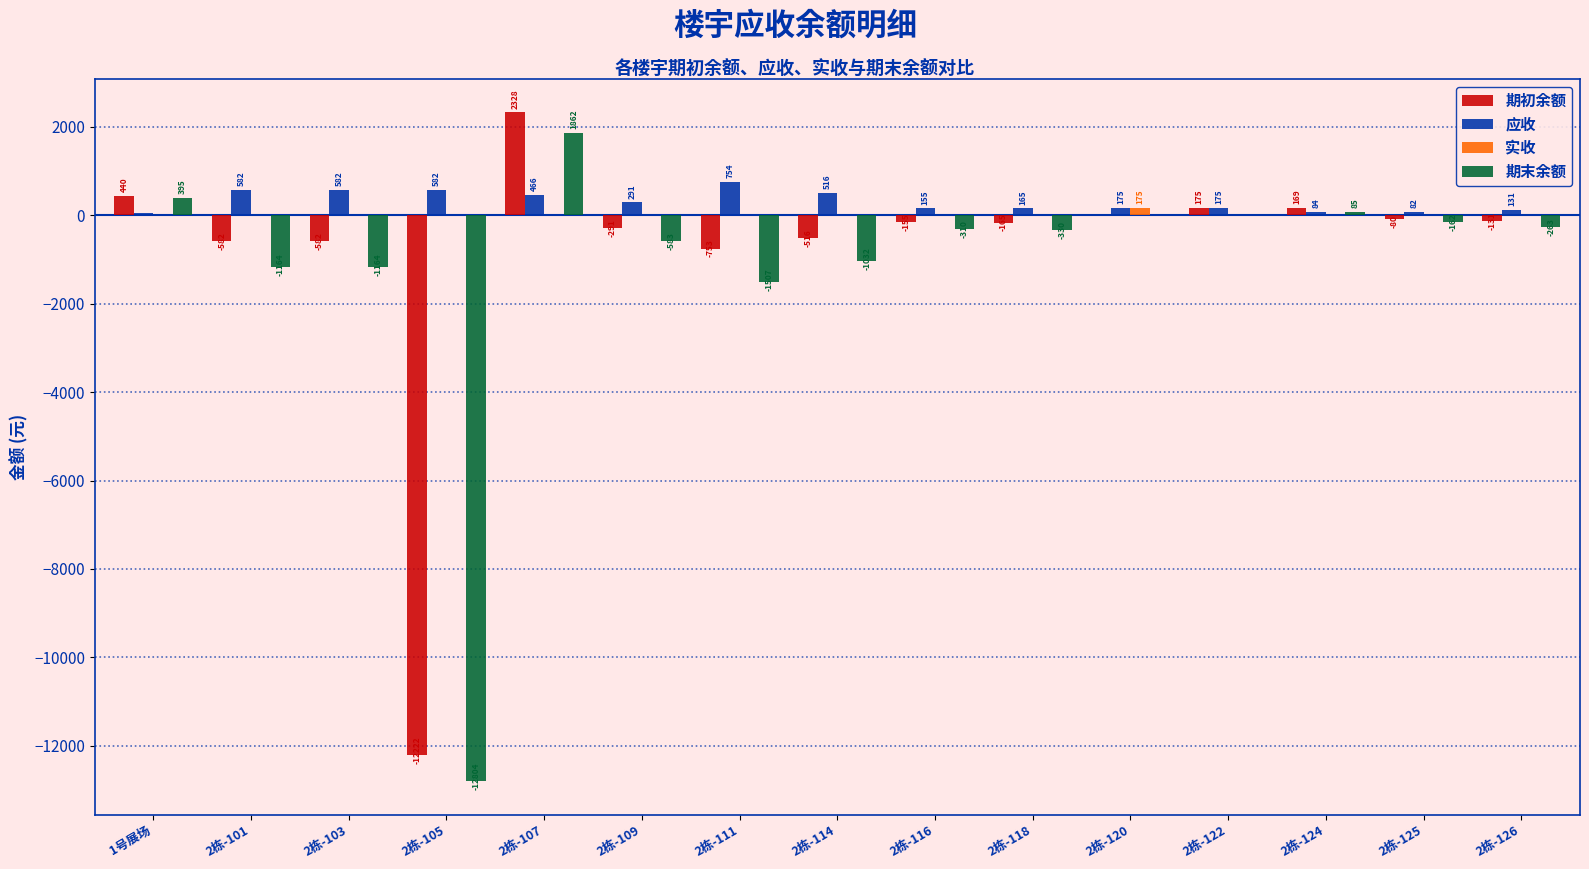

Which series has the widest spread of values?

期末余额